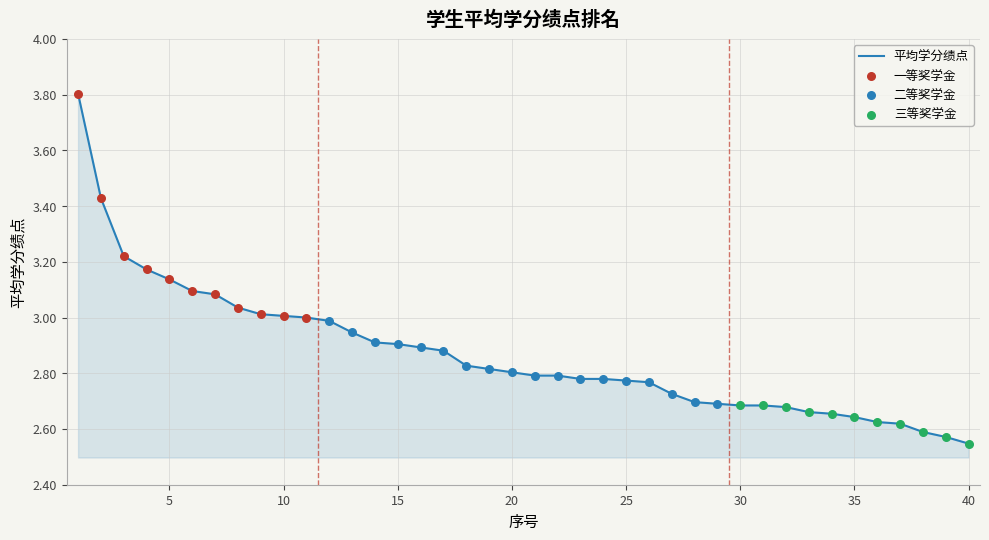

What is the difference between the maximum and minimum values?

1.3